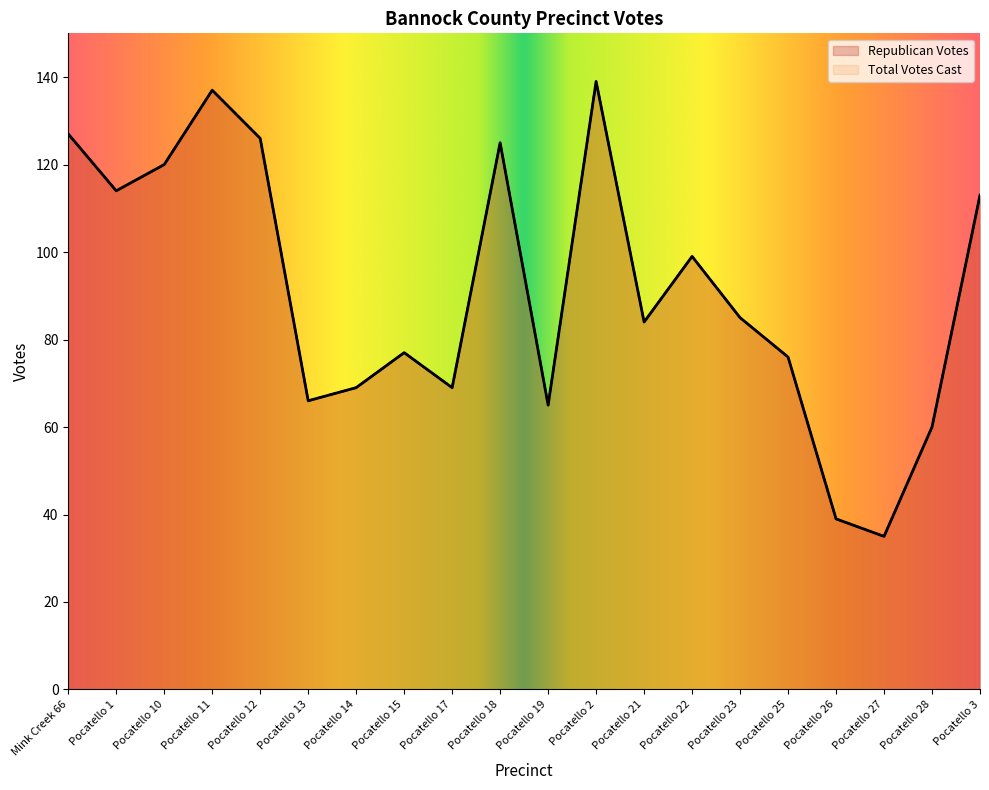

Which label corresponds to the smallest value in the chart?

Pocatello 27